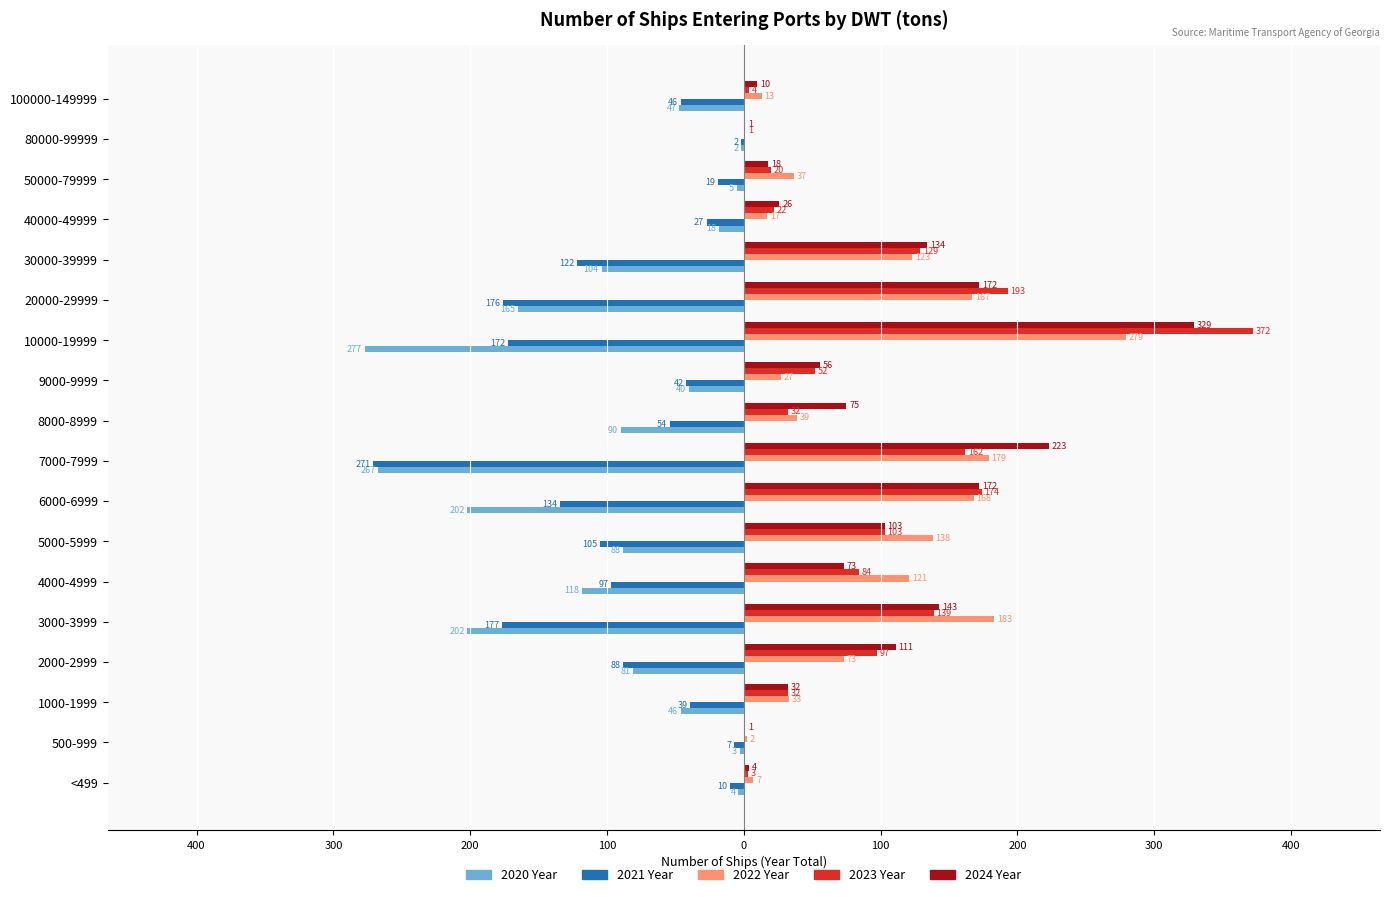

What are all the series names shown in the legend?

2020 Year, 2021 Year, 2022 Year, 2023 Year, 2024 Year